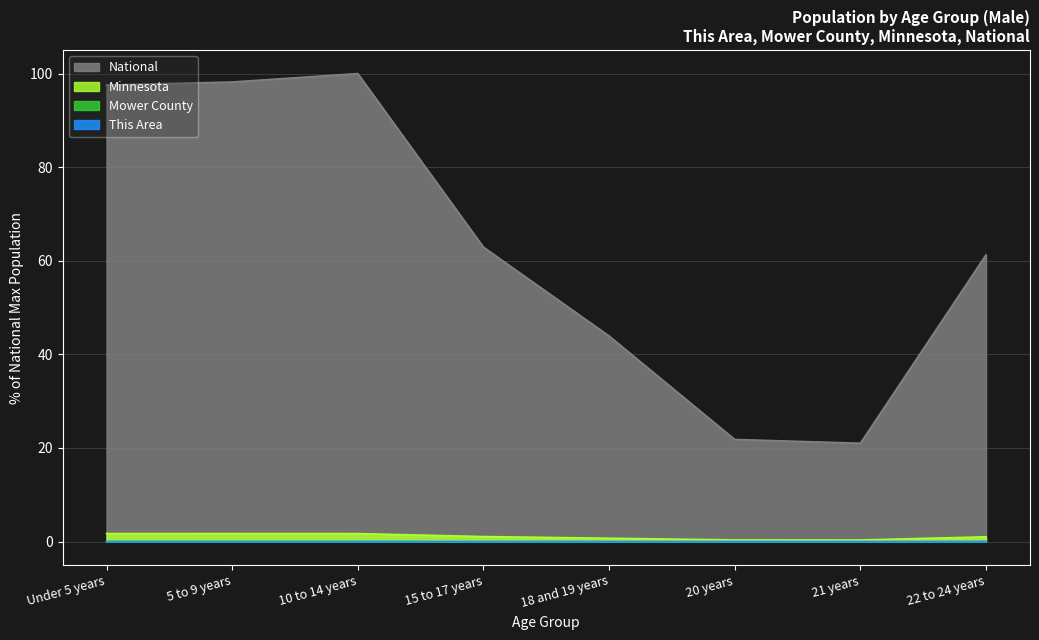

Is it true that This Area equals 0.0 at 15 to 17 years?

True